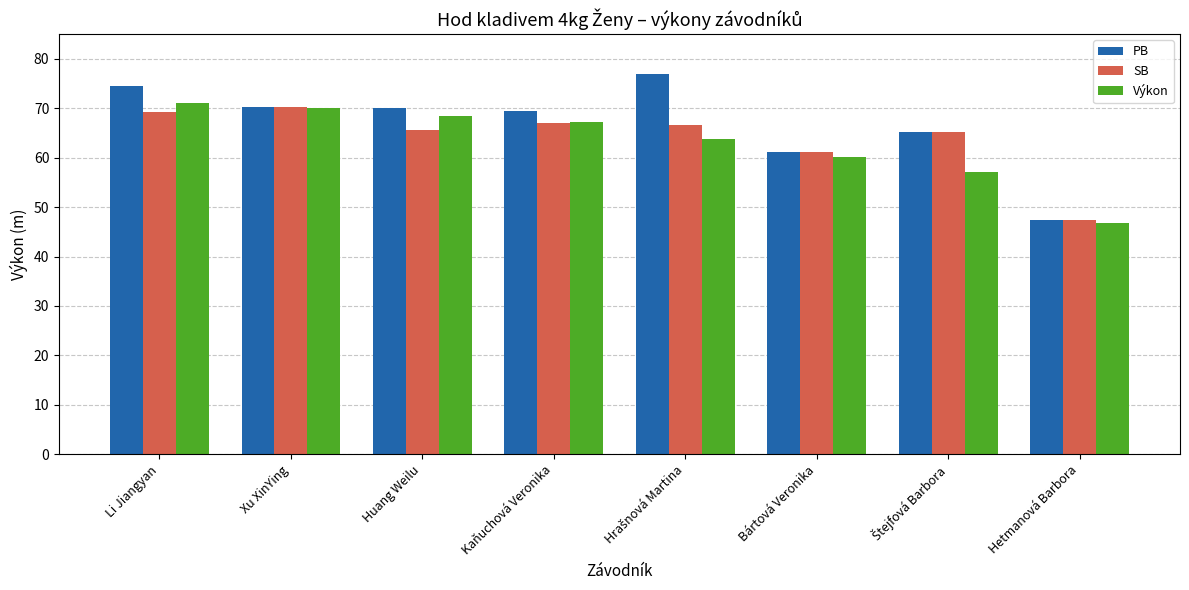

The PB series shows 47.5 at Hetmanová Barbora. True or false?

True